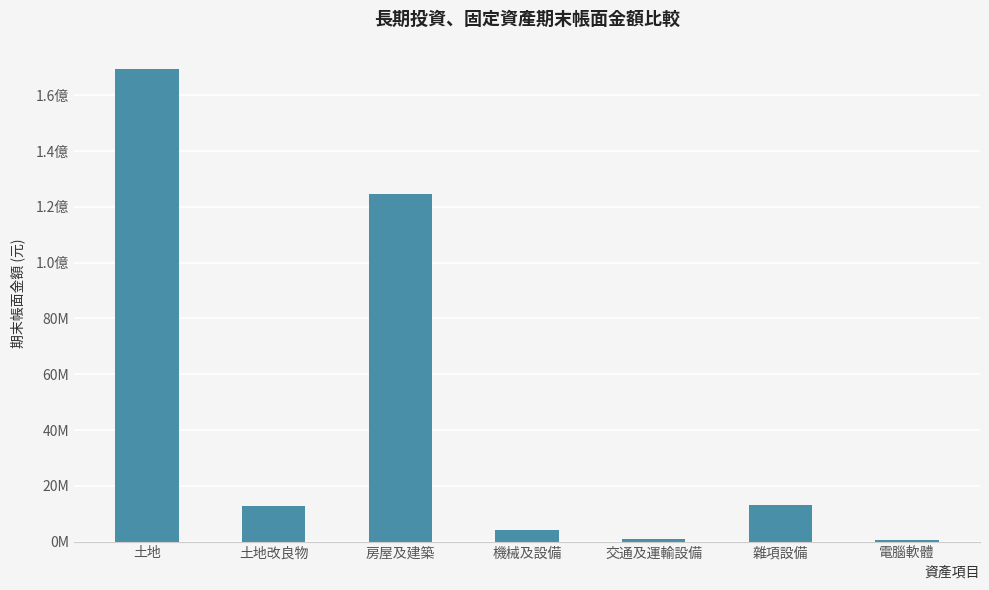

Are the bars horizontal?

No